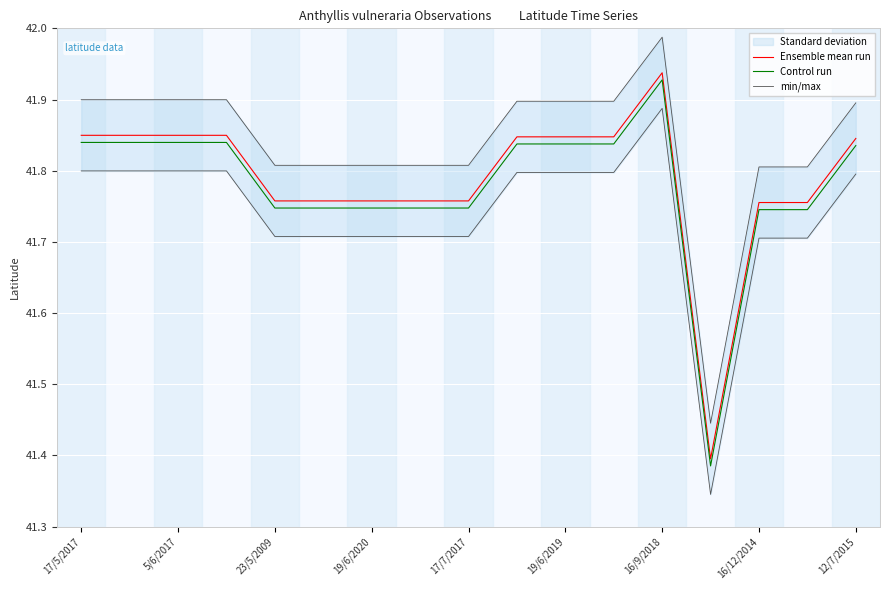

How many lines are shown in the chart?

3